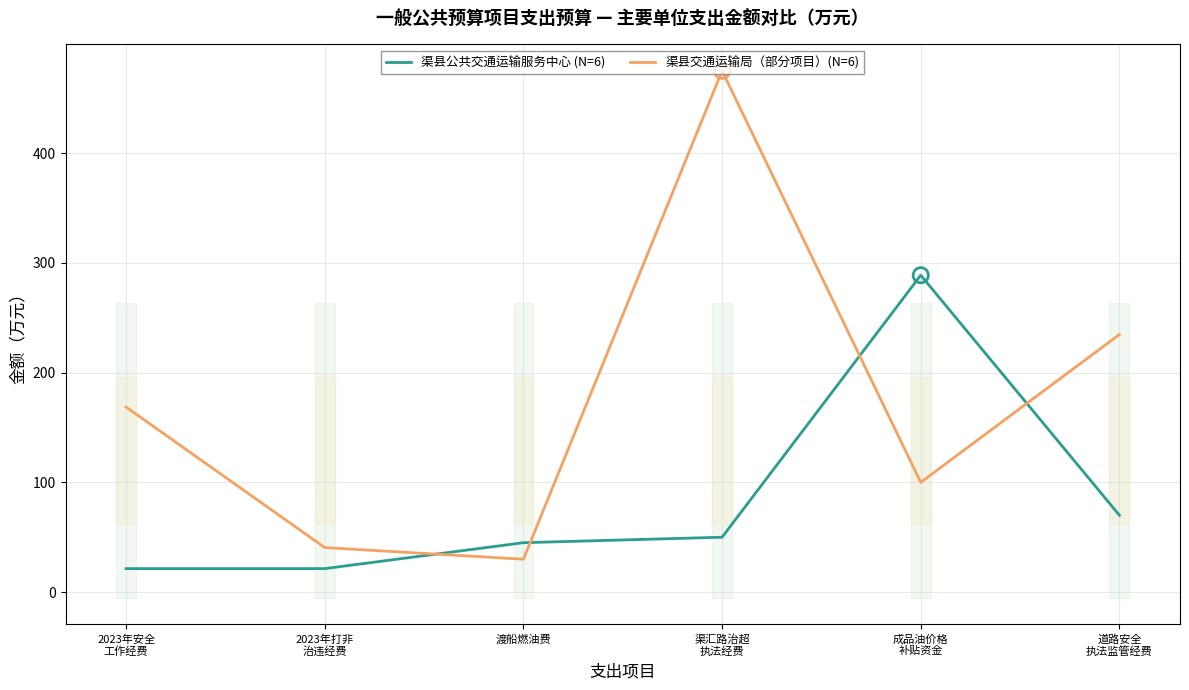

What is the total value across all series at 2023年打非
治违经费?

61.9